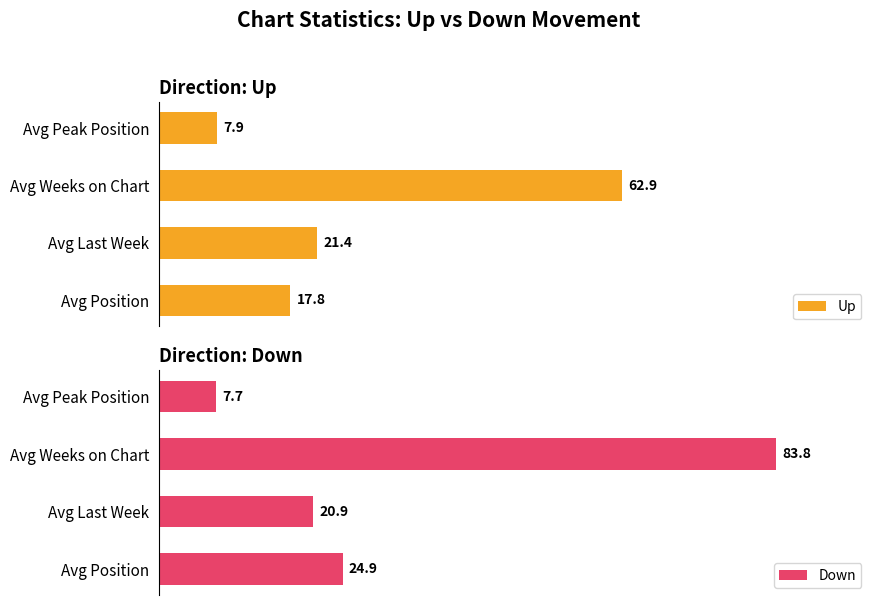

Rank the series by their average value, from lowest to highest.

Up, Down